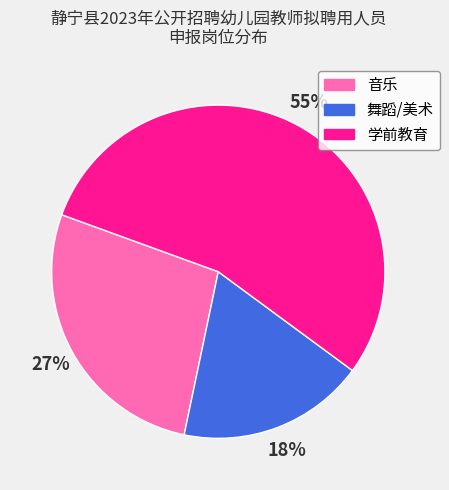

Which category has the smallest portion of the pie?

舞蹈/美术